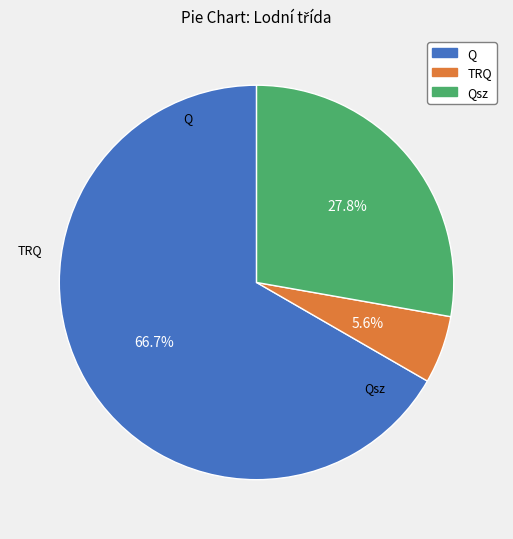

To the nearest percent, what is the average slice percentage?

33%